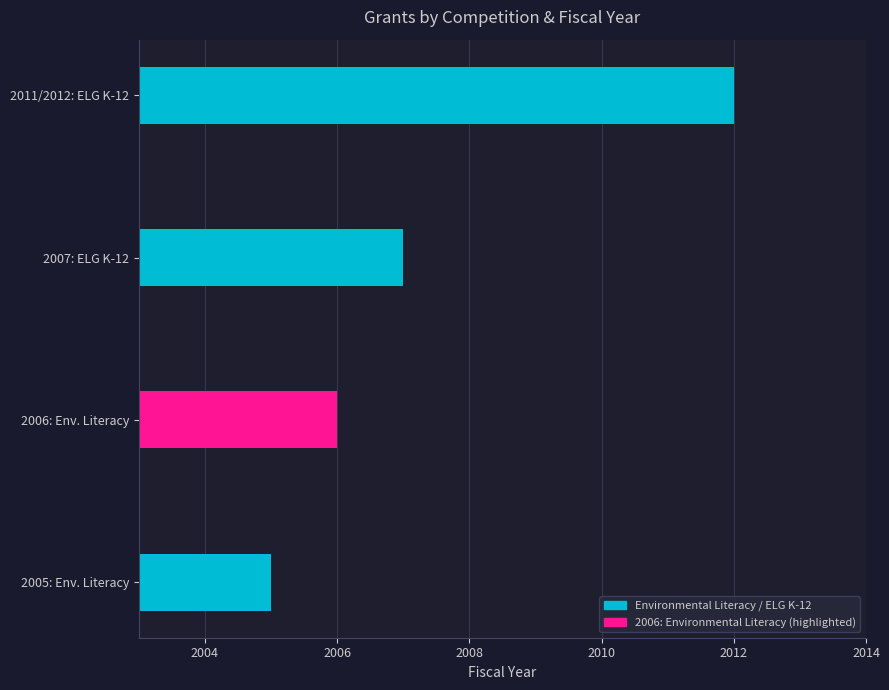

At which category does the chart reach its peak across all series?

2011/2012: ELG K-12